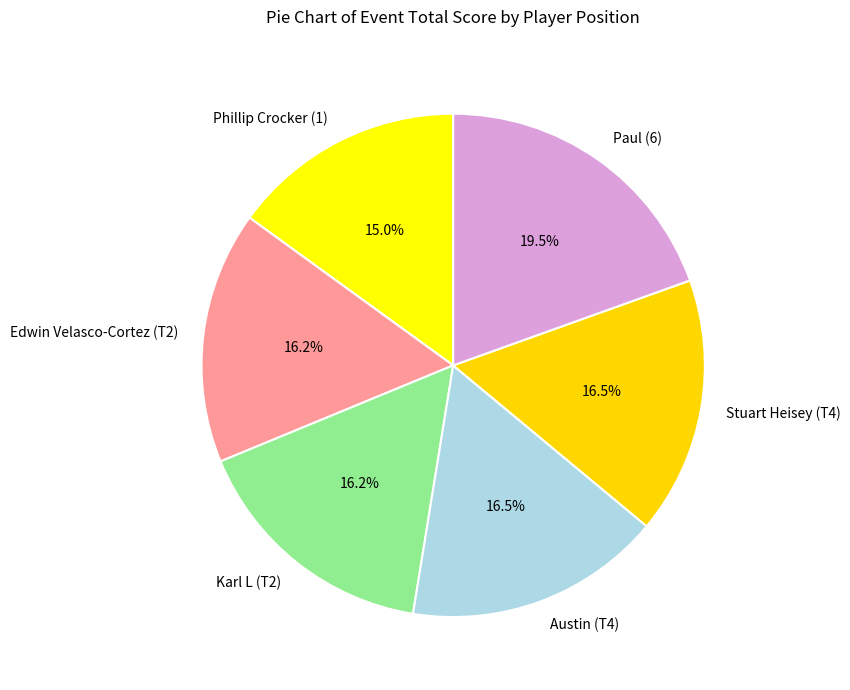

How much of the chart is everything except Phillip Crocker (1)?

85.0%